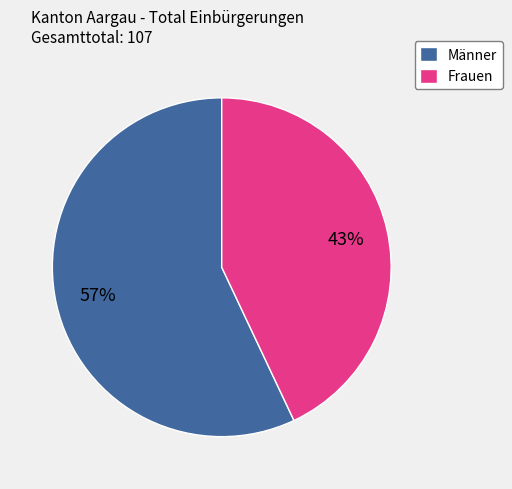

To the nearest percent, what is the combined percentage of Männer and Frauen?

100%